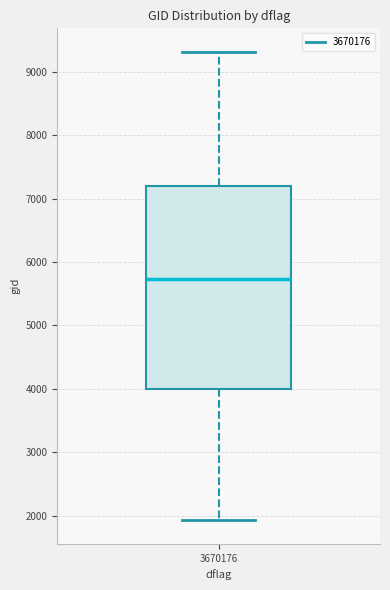

Read this box plot against the y-axis: the position of the median line, the range covered by the box, and the ends of both whiskers. The values are not printed on the chart, so give them approximately, as read against the axis.

median 5700, box 4000 to 7200, whiskers 1900 to 9300